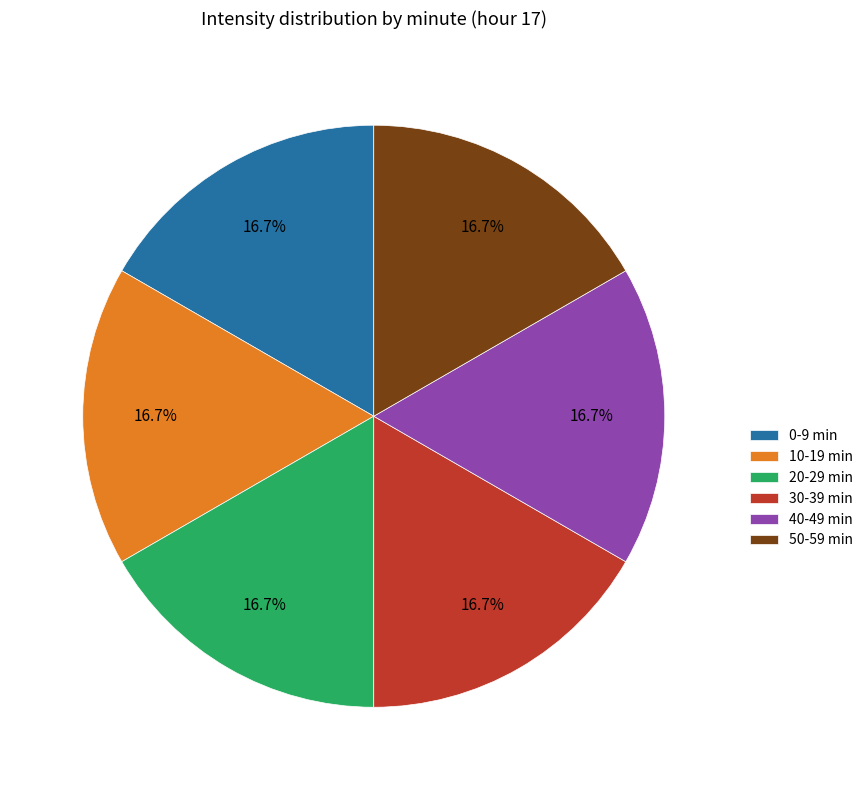

How much of the chart is everything except 10-19 min?

83.3%